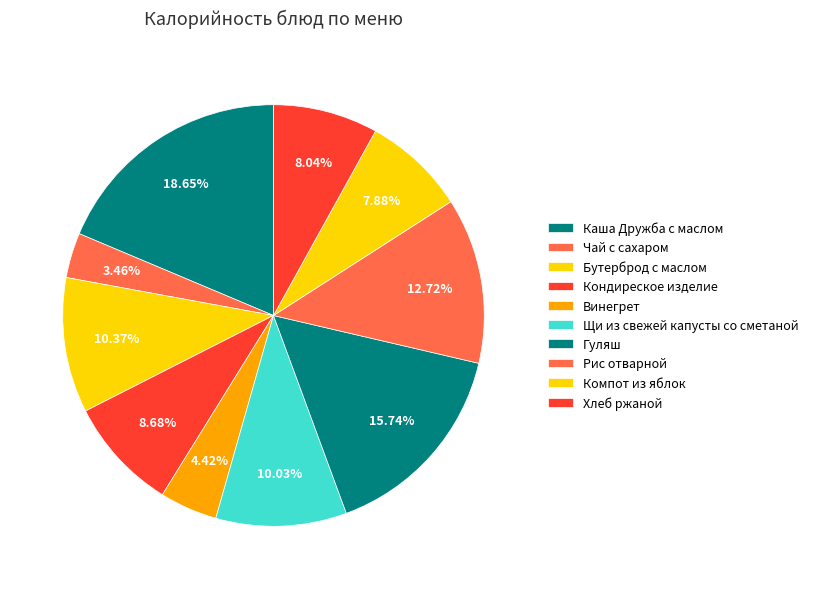

Count the number of slices in the pie.

10